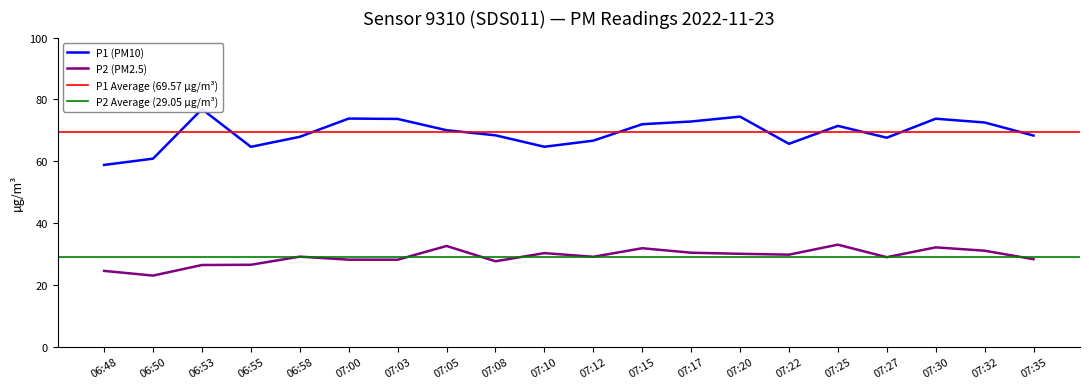

True or false: P2 has a value of 30.3 at 07:10.

True